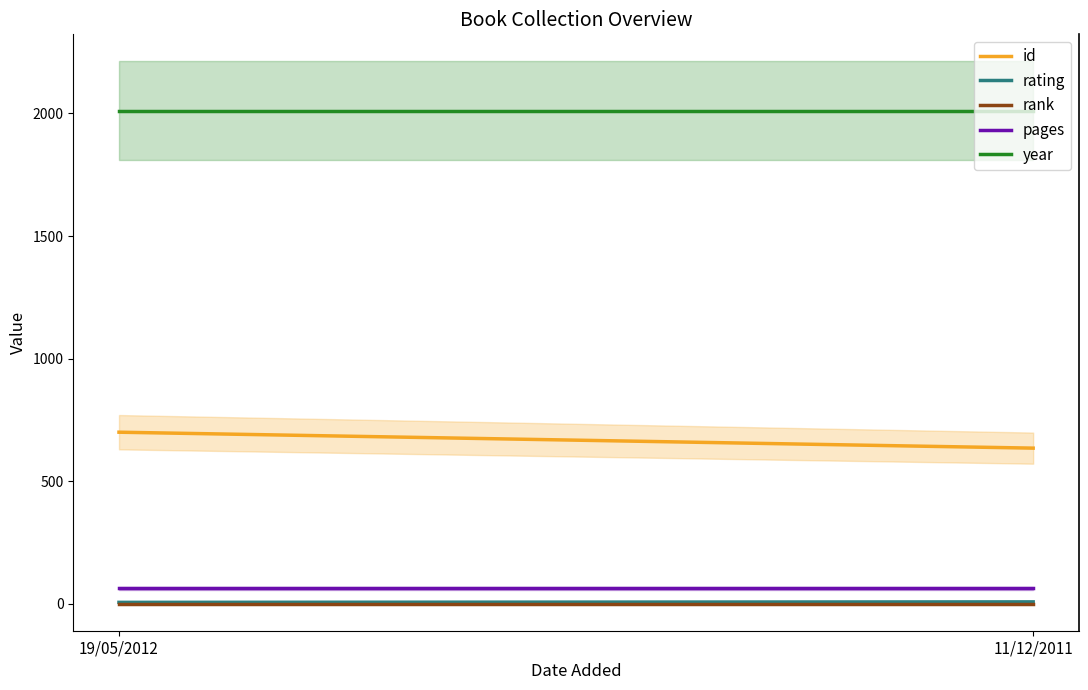

True or false: id has a value of 197 at 11/12/2011.

False